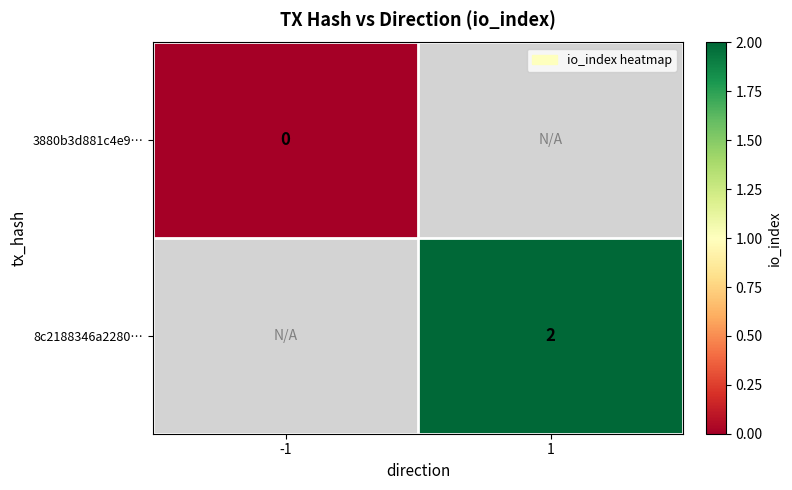

How many distinct data groups are displayed?

2